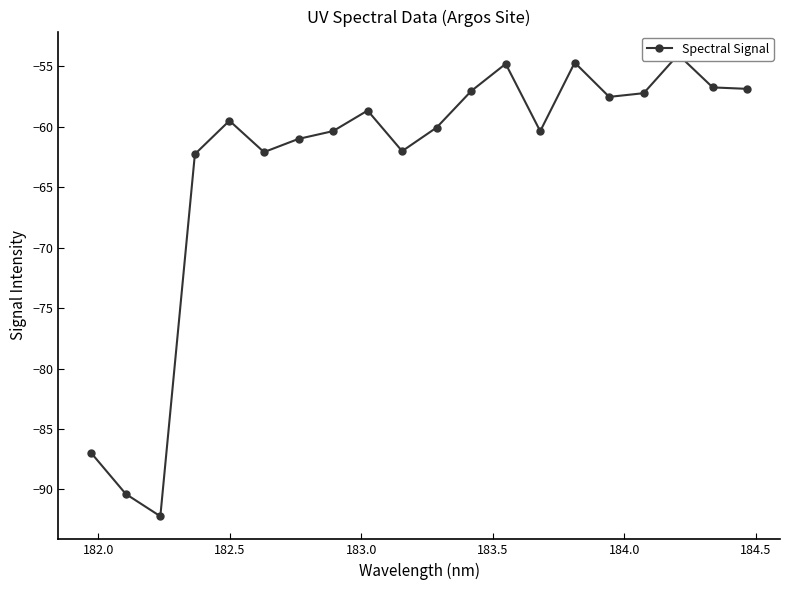

What is the maximum value shown in the chart?

-54.0